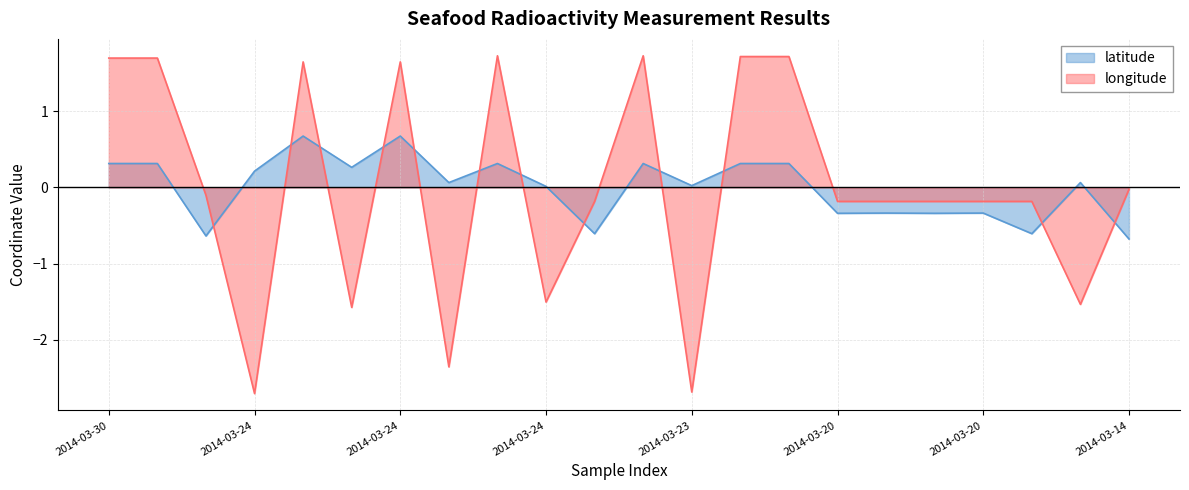

At which label does latitude first exceed 0?

2014-03-30